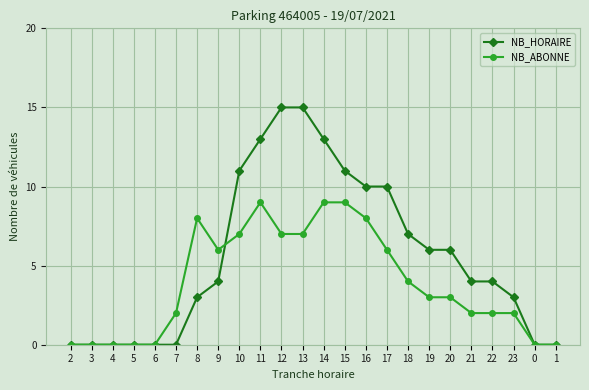

At 11, list the series in order from largest to smallest.

NB_HORAIRE, NB_ABONNE